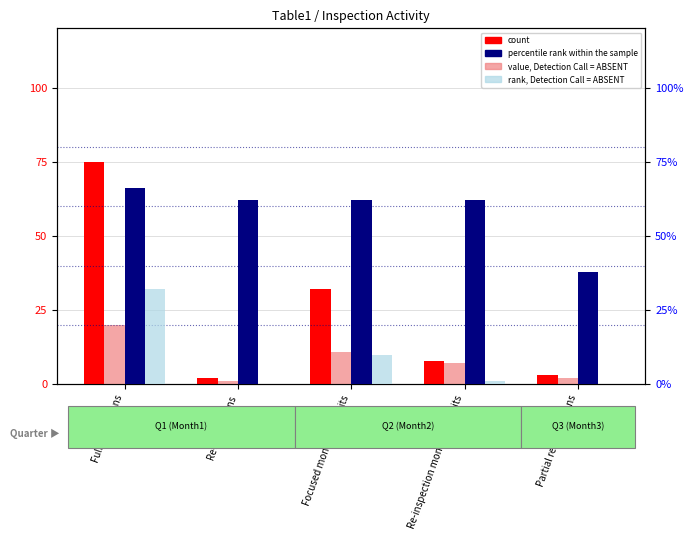

At which label is value, Detection Call = ABSENT closest to 10?

Focused monitoring visits